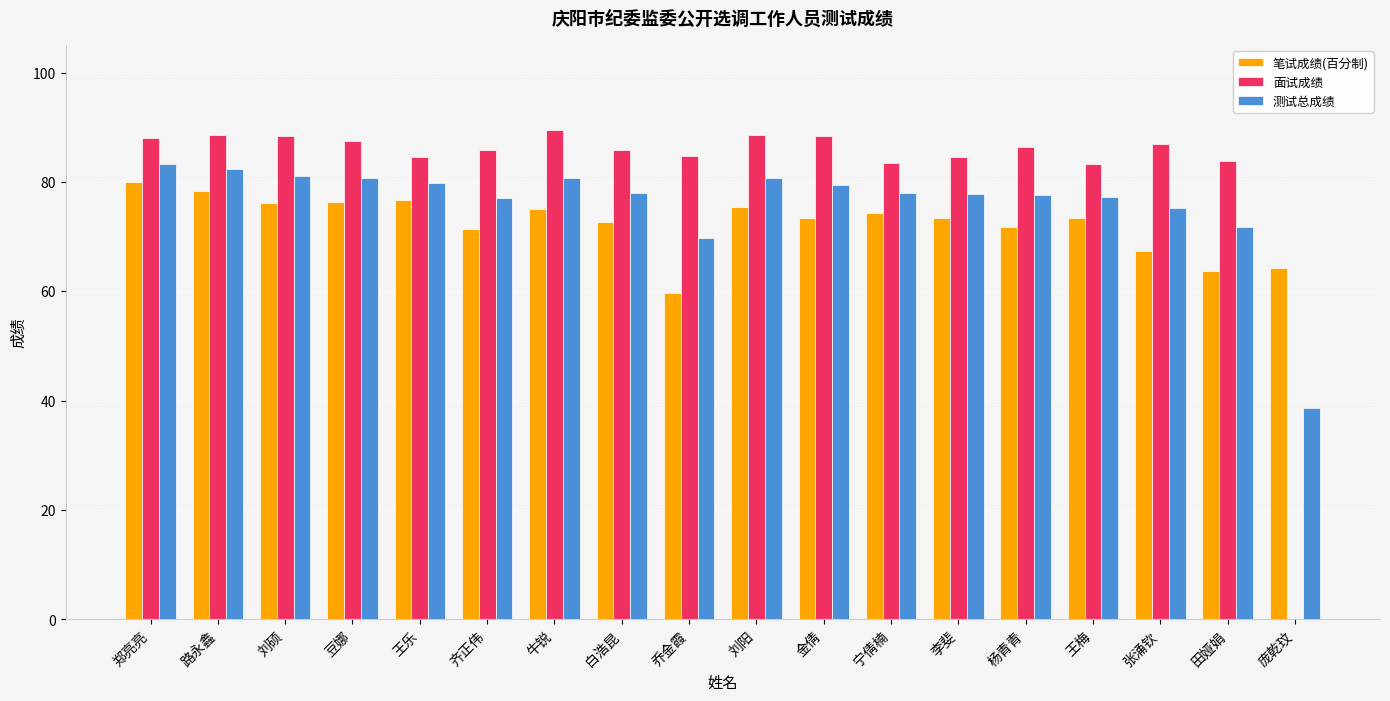

The 测试总成绩 series shows 38.6 at 庞乾玟. True or false?

True